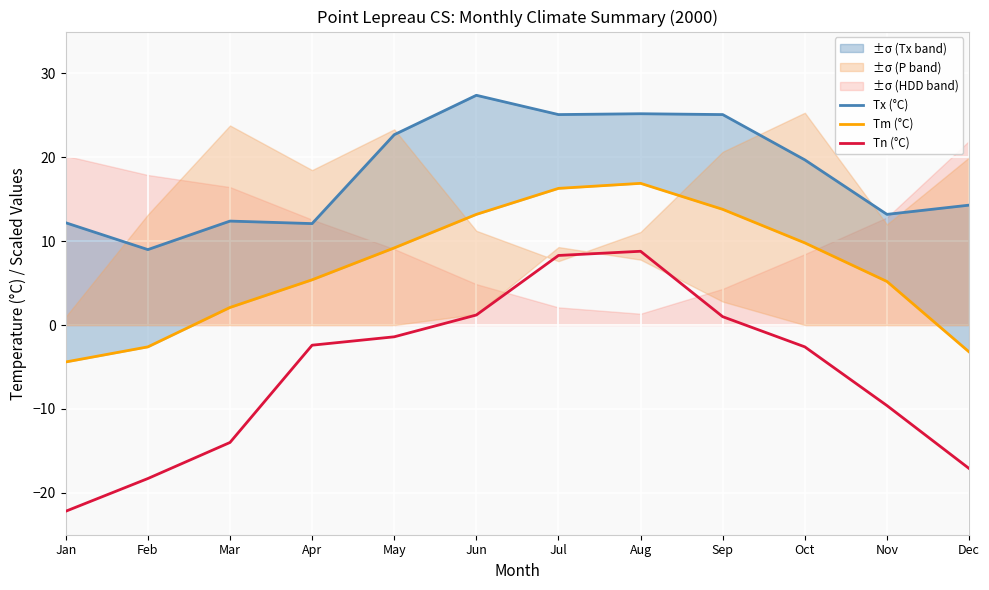

What is the sum of the Tx (°C) values at May and Oct?

42.4